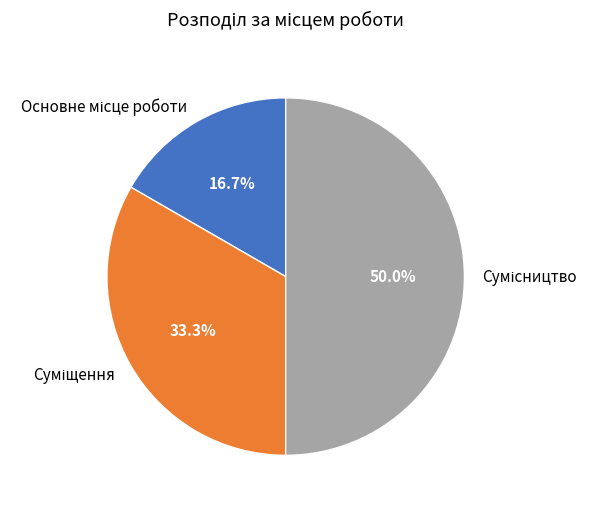

How many segments does this pie chart have?

3